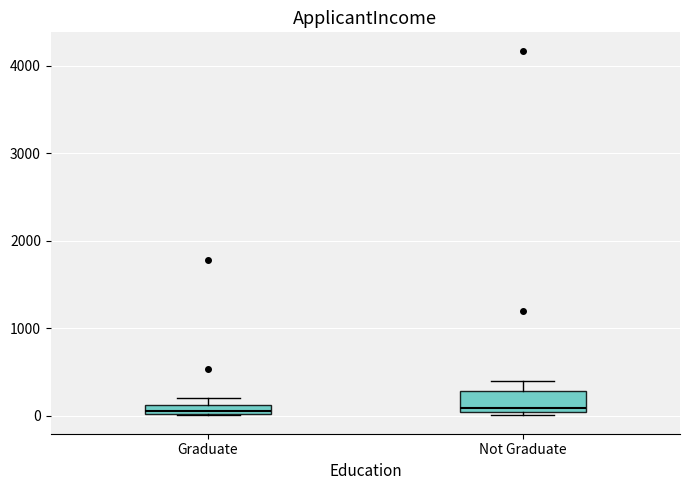

Which box is the tallest, from its lower edge to its upper edge?

Not Graduate